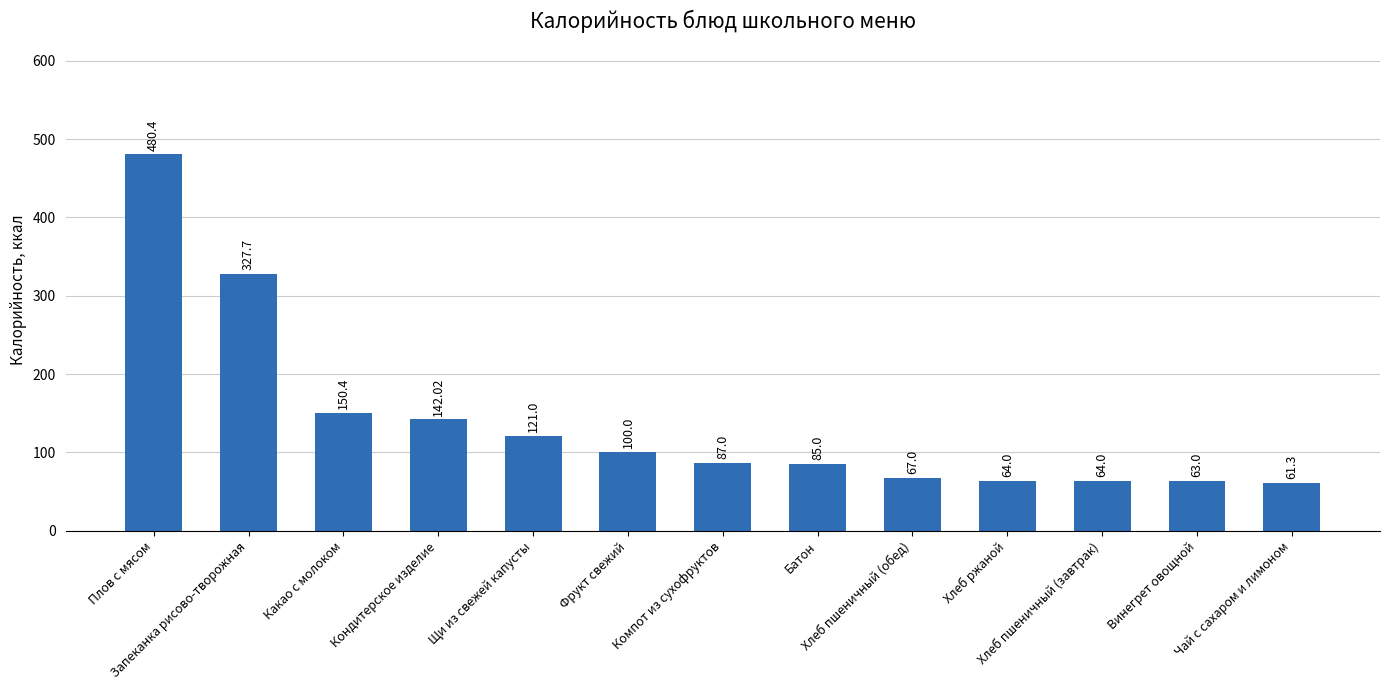

The value at Щи из свежей капусты is 121.0. True or false?

True